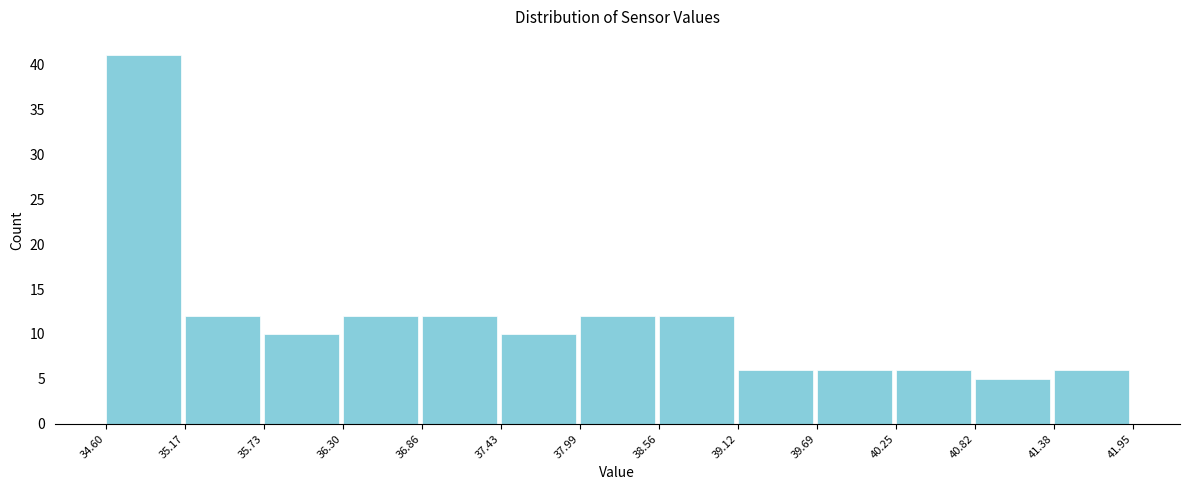

Reading left to right, transcribe this chart: for each bar, give the range it covers on the x-axis and its height. The values are not printed on the chart, so give them approximately, as read against the axis.

34.60 to 35.17: 41
35.17 to 35.73: 12
35.73 to 36.30: 10
36.30 to 36.86: 12
36.86 to 37.43: 12
37.43 to 37.99: 10
37.99 to 38.56: 12
38.56 to 39.12: 12
39.12 to 39.69: 6
39.69 to 40.25: 6
40.25 to 40.82: 6
40.82 to 41.38: 5
41.38 to 41.95: 6